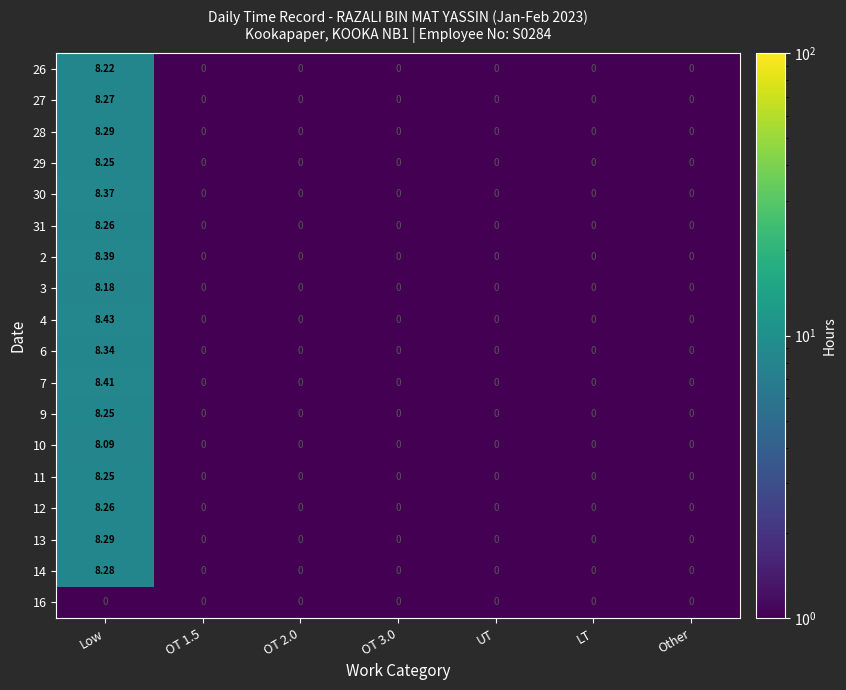

At which category is the sum across all series the highest?

Low